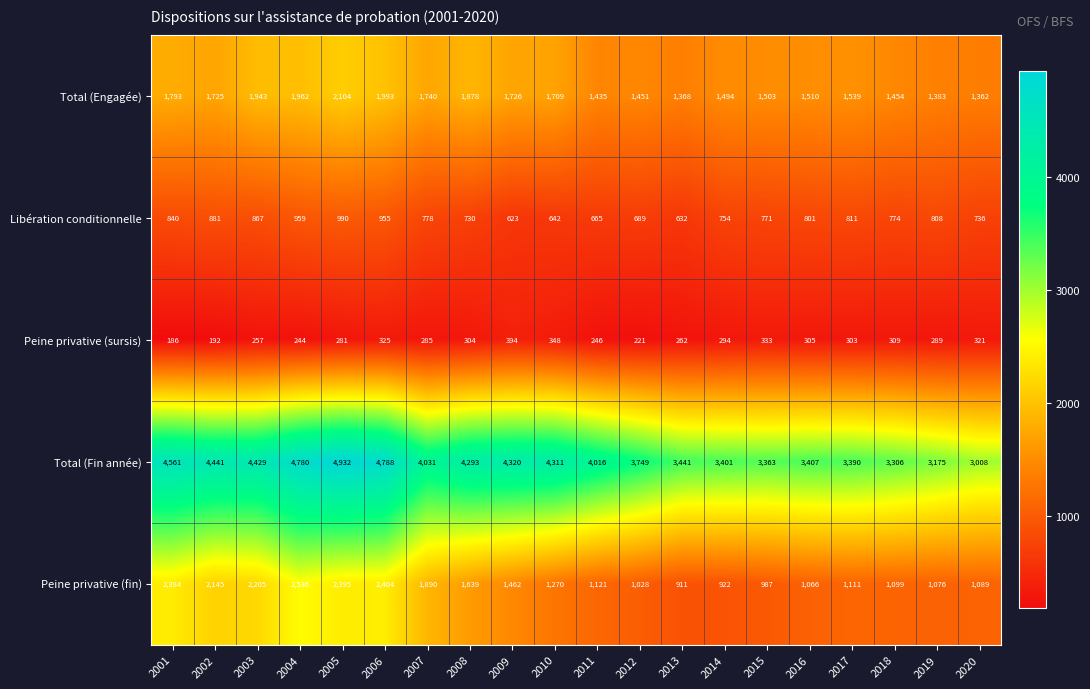

What is the total value across all series at 2010?

8280